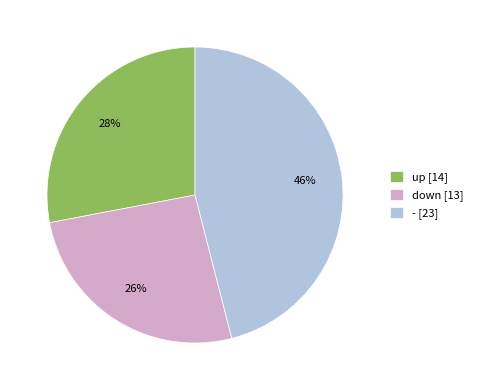

What percentage is the down slice, to the nearest percent?

26%